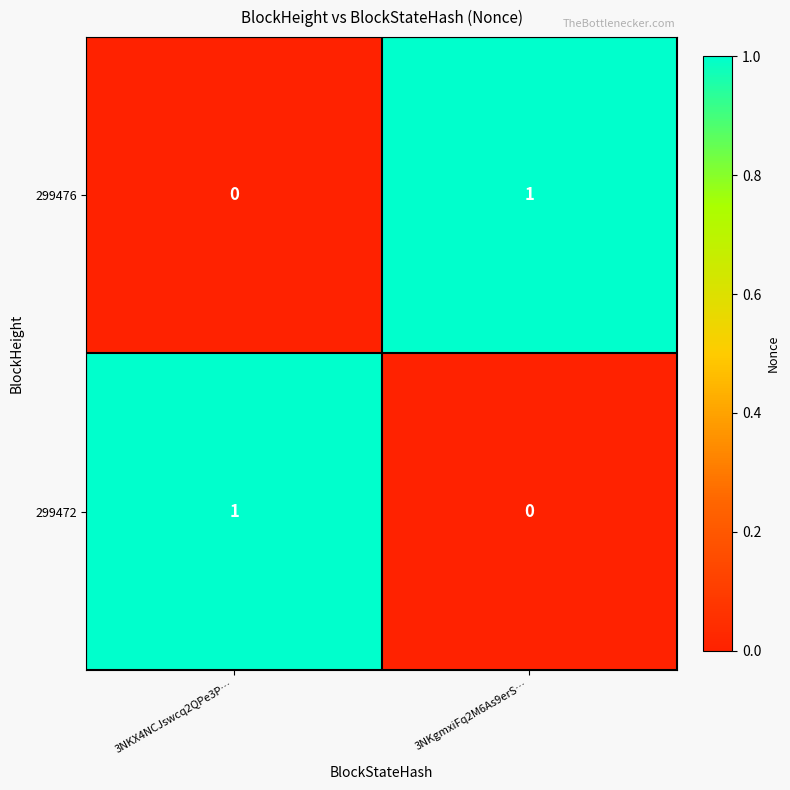

How many series are shown in this chart?

2